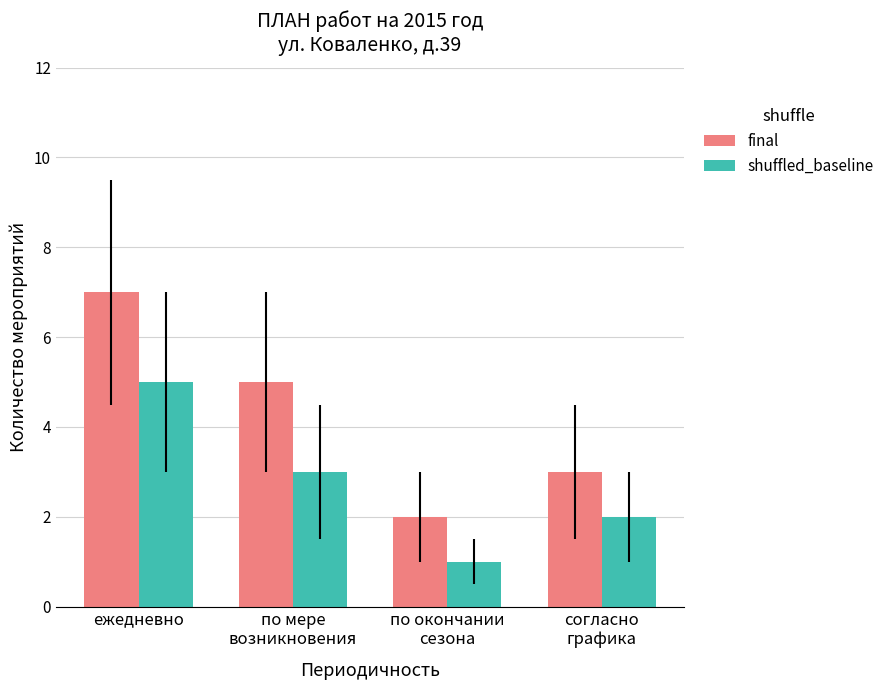

What is the maximum value shown in the chart?

7